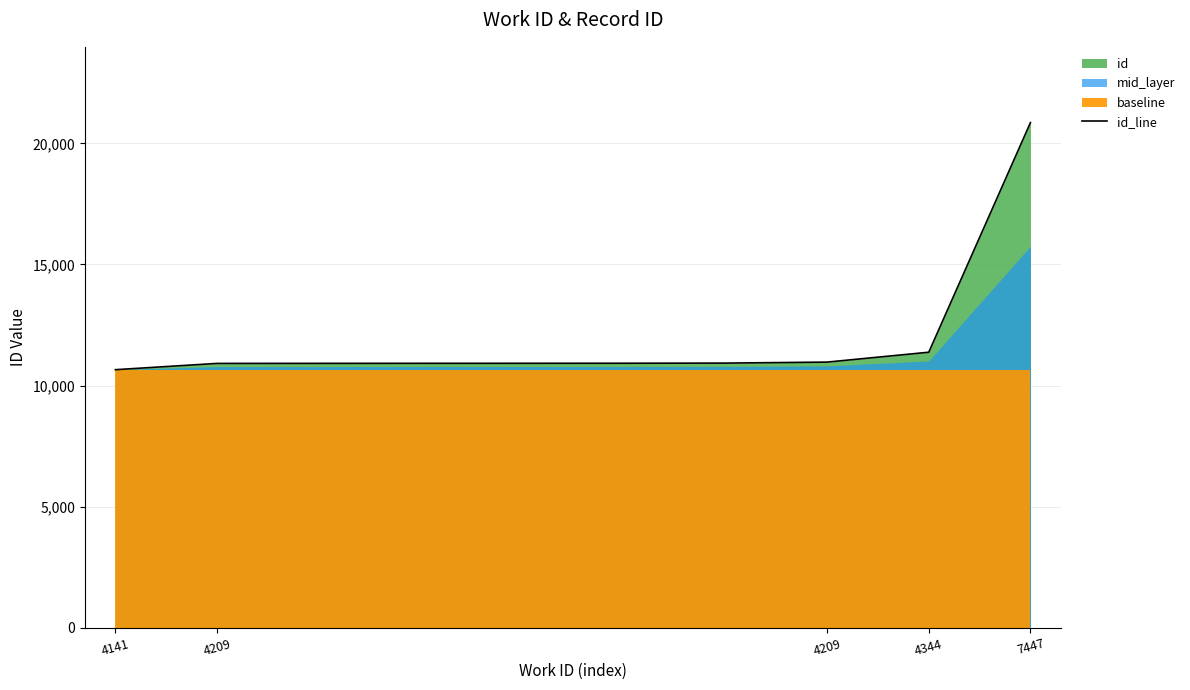

Count the number of categories in the chart.

10